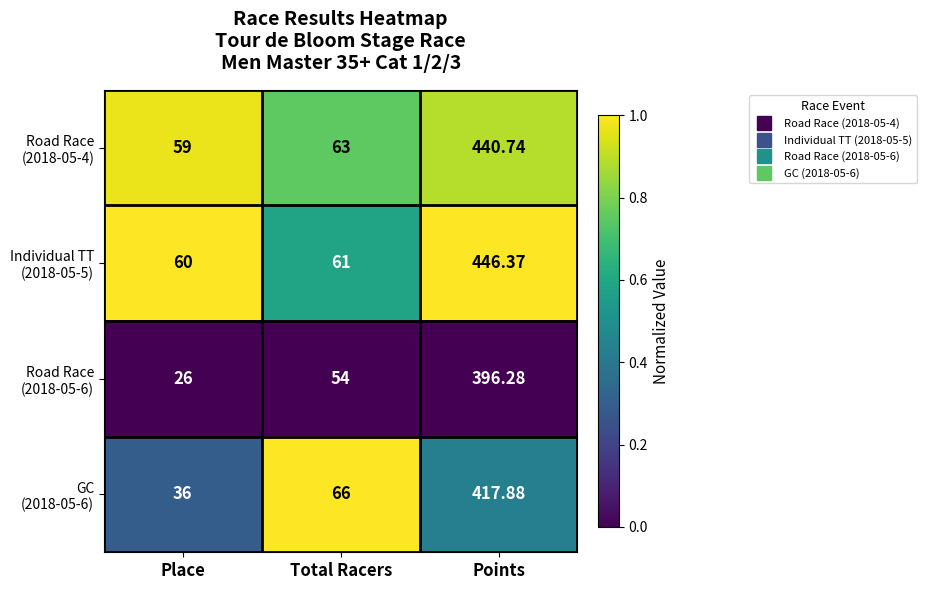

At which category is the sum across all series the highest?

Points